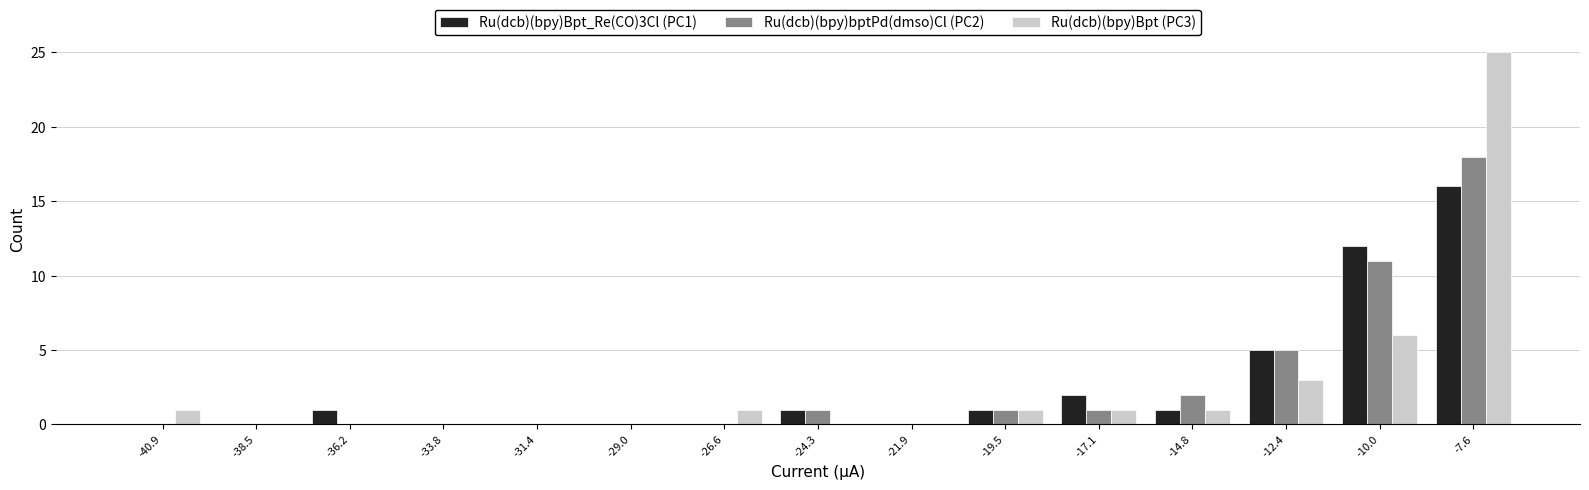

Reading left to right, list every range on the x-axis with the height of the bar of each series over it. Neither the bar edges nor the heights are printed on the chart, so give them approximately, as read against the axes.

-42.0 to -39.5: Ru(dcb)(bpy)Bpt_Re(CO)3Cl (PC1)=0	Ru(dcb)(bpy)bptPd(dmso)Cl (PC2)=0	Ru(dcb)(bpy)Bpt (PC3)=1
-39.5 to -37.5: Ru(dcb)(bpy)Bpt_Re(CO)3Cl (PC1)=0	Ru(dcb)(bpy)bptPd(dmso)Cl (PC2)=0	Ru(dcb)(bpy)Bpt (PC3)=0
-37.5 to -35.0: Ru(dcb)(bpy)Bpt_Re(CO)3Cl (PC1)=1	Ru(dcb)(bpy)bptPd(dmso)Cl (PC2)=0	Ru(dcb)(bpy)Bpt (PC3)=0
-35.0 to -32.5: Ru(dcb)(bpy)Bpt_Re(CO)3Cl (PC1)=0	Ru(dcb)(bpy)bptPd(dmso)Cl (PC2)=0	Ru(dcb)(bpy)Bpt (PC3)=0
-32.5 to -30.0: Ru(dcb)(bpy)Bpt_Re(CO)3Cl (PC1)=0	Ru(dcb)(bpy)bptPd(dmso)Cl (PC2)=0	Ru(dcb)(bpy)Bpt (PC3)=0
-30.0 to -28.0: Ru(dcb)(bpy)Bpt_Re(CO)3Cl (PC1)=0	Ru(dcb)(bpy)bptPd(dmso)Cl (PC2)=0	Ru(dcb)(bpy)Bpt (PC3)=0
-28.0 to -25.5: Ru(dcb)(bpy)Bpt_Re(CO)3Cl (PC1)=0	Ru(dcb)(bpy)bptPd(dmso)Cl (PC2)=0	Ru(dcb)(bpy)Bpt (PC3)=1
-25.5 to -23.0: Ru(dcb)(bpy)Bpt_Re(CO)3Cl (PC1)=1	Ru(dcb)(bpy)bptPd(dmso)Cl (PC2)=1	Ru(dcb)(bpy)Bpt (PC3)=0
-23.0 to -20.5: Ru(dcb)(bpy)Bpt_Re(CO)3Cl (PC1)=0	Ru(dcb)(bpy)bptPd(dmso)Cl (PC2)=0	Ru(dcb)(bpy)Bpt (PC3)=0
-20.5 to -18.5: Ru(dcb)(bpy)Bpt_Re(CO)3Cl (PC1)=1	Ru(dcb)(bpy)bptPd(dmso)Cl (PC2)=1	Ru(dcb)(bpy)Bpt (PC3)=1
-18.5 to -16.0: Ru(dcb)(bpy)Bpt_Re(CO)3Cl (PC1)=2	Ru(dcb)(bpy)bptPd(dmso)Cl (PC2)=1	Ru(dcb)(bpy)Bpt (PC3)=1
-16.0 to -13.5: Ru(dcb)(bpy)Bpt_Re(CO)3Cl (PC1)=1	Ru(dcb)(bpy)bptPd(dmso)Cl (PC2)=2	Ru(dcb)(bpy)Bpt (PC3)=1
-13.5 to -11.0: Ru(dcb)(bpy)Bpt_Re(CO)3Cl (PC1)=5	Ru(dcb)(bpy)bptPd(dmso)Cl (PC2)=5	Ru(dcb)(bpy)Bpt (PC3)=3
-11.0 to -9.0: Ru(dcb)(bpy)Bpt_Re(CO)3Cl (PC1)=12	Ru(dcb)(bpy)bptPd(dmso)Cl (PC2)=11	Ru(dcb)(bpy)Bpt (PC3)=6
-9.0 to -6.5: Ru(dcb)(bpy)Bpt_Re(CO)3Cl (PC1)=16	Ru(dcb)(bpy)bptPd(dmso)Cl (PC2)=18	Ru(dcb)(bpy)Bpt (PC3)=25